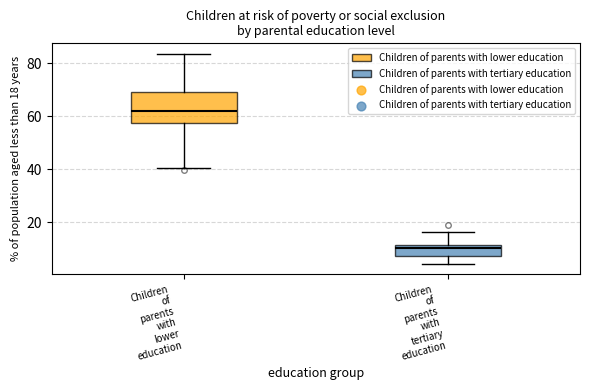

Reading left to right, transcribe this box plot: for each box, give where its median line is, the range the box spans, and where its two whiskers end, as read against the y-axis. The values are not printed on the chart, so give them approximately, as read against the axis.

Children of parents with lower education: median 62, box 58 to 70, whiskers 40 to 84
Children of parents with tertiary education: median 10, box 8 to 12, whiskers 4 to 16